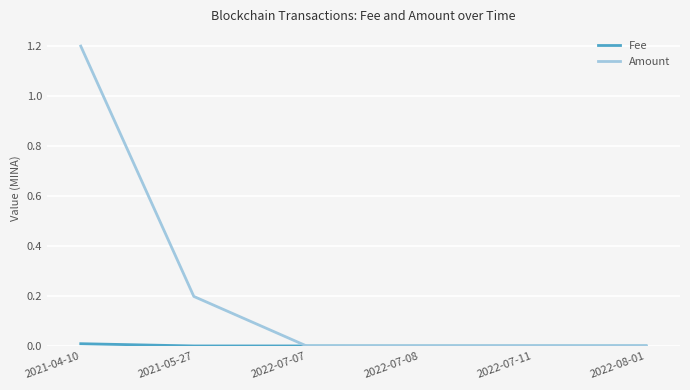

Between 2021-05-27 and 2022-07-08, which series saw the biggest shift?

Amount